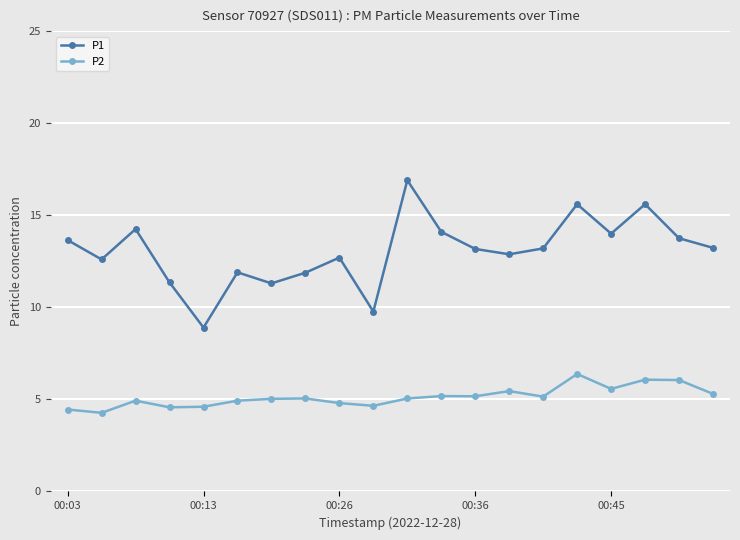

What is the value of the P1 point at the 5th from the left?

8.9